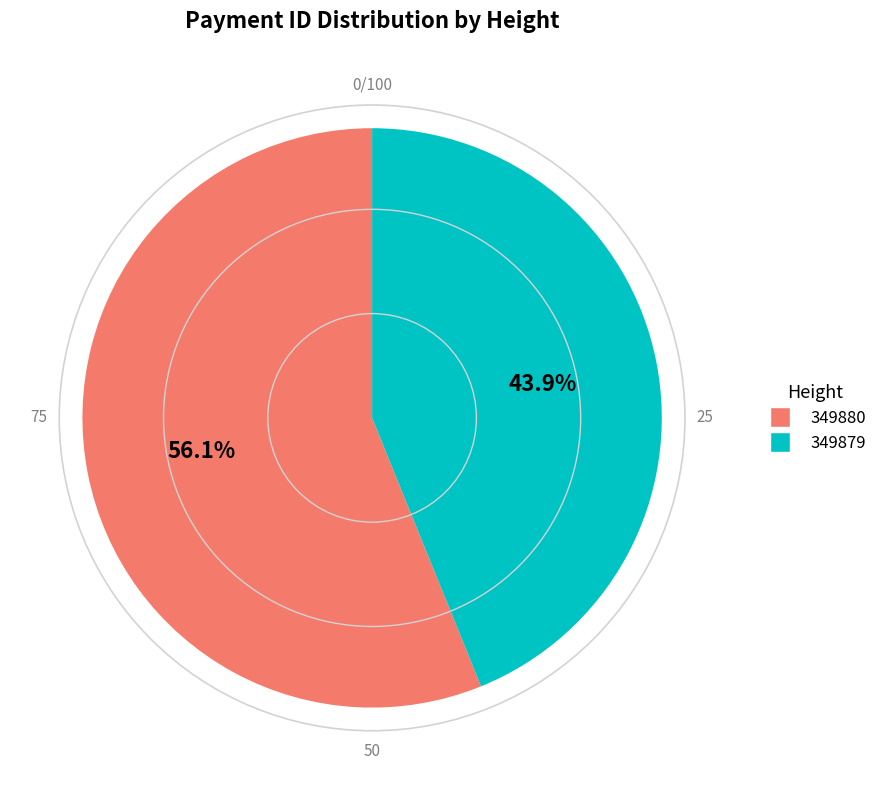

Is it true that 349879 is 44% of the pie?

True